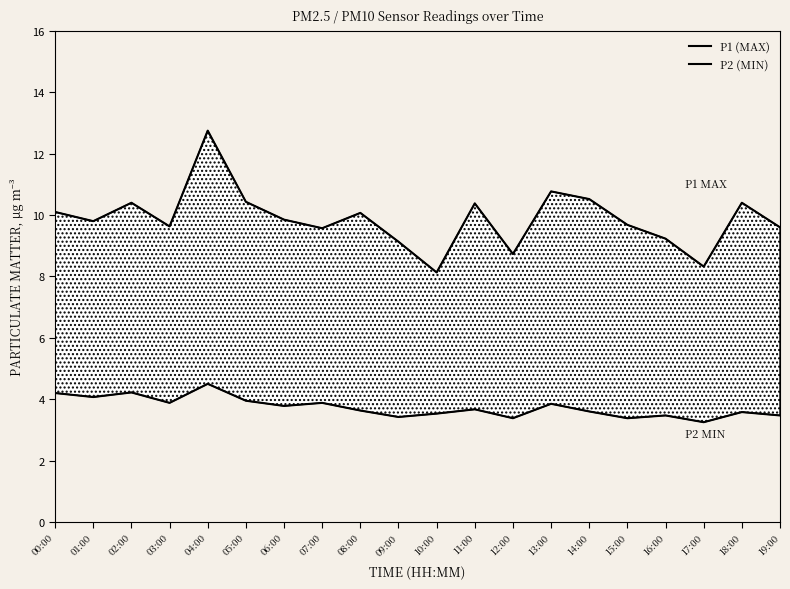

What is the label of the 15th point from the left?

14:00